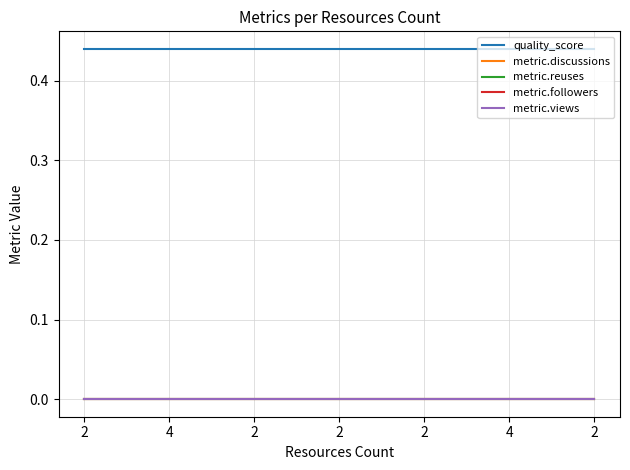

The value of metric.reuses at 2 is 0.0. True or false?

True